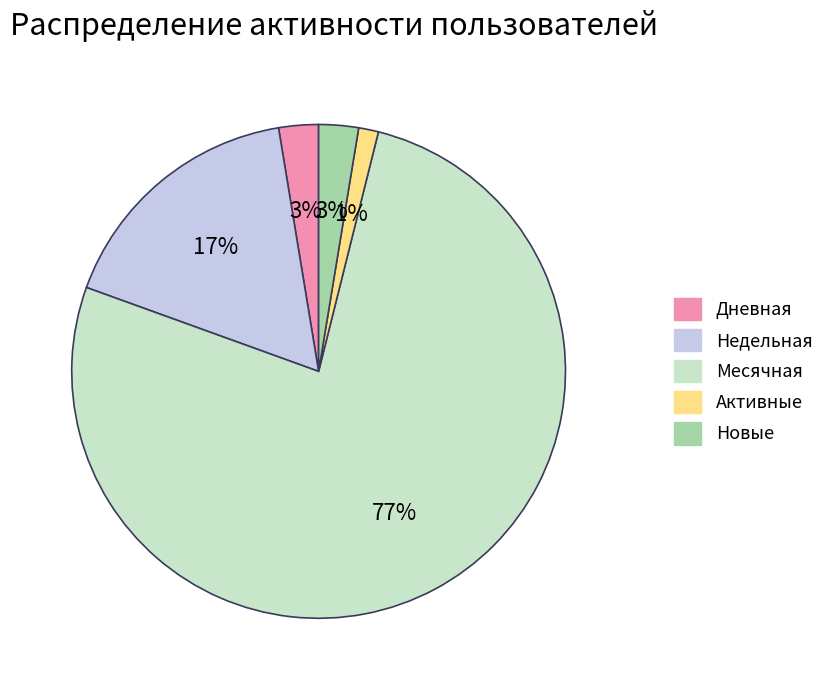

True or false: Недельная accounts for 17% of the total.

True